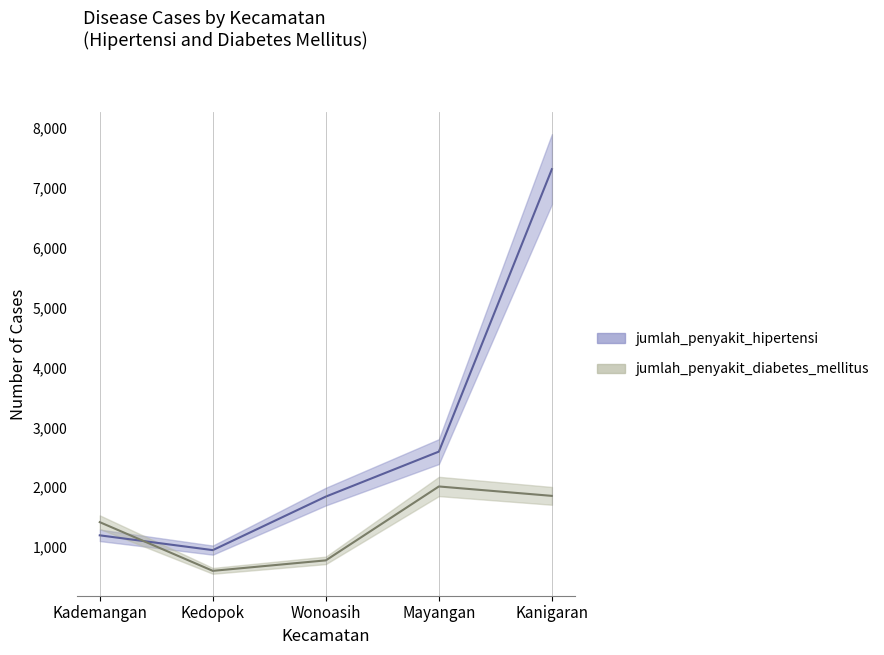

What is the difference between the maximum and minimum values in the jumlah_penyakit_hipertensi series?

6362